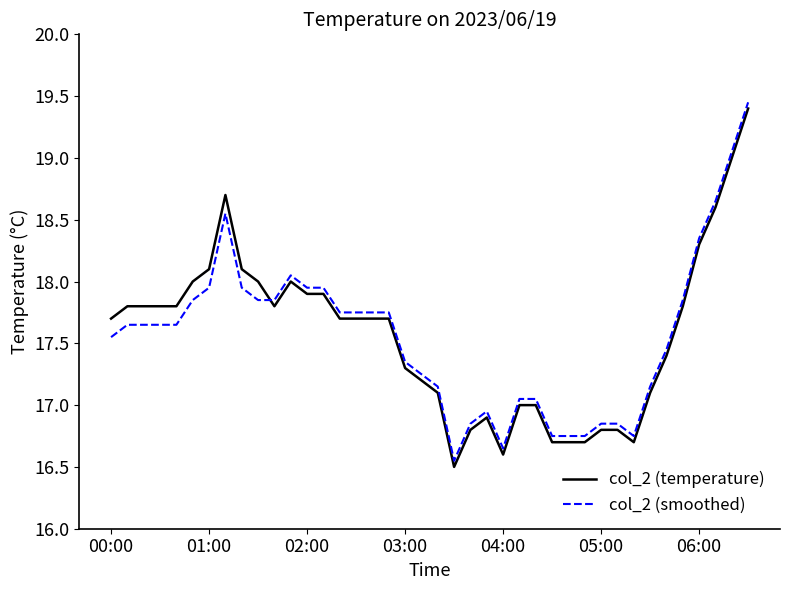

What is the sum of all col_2 (smoothed) values?

702.6